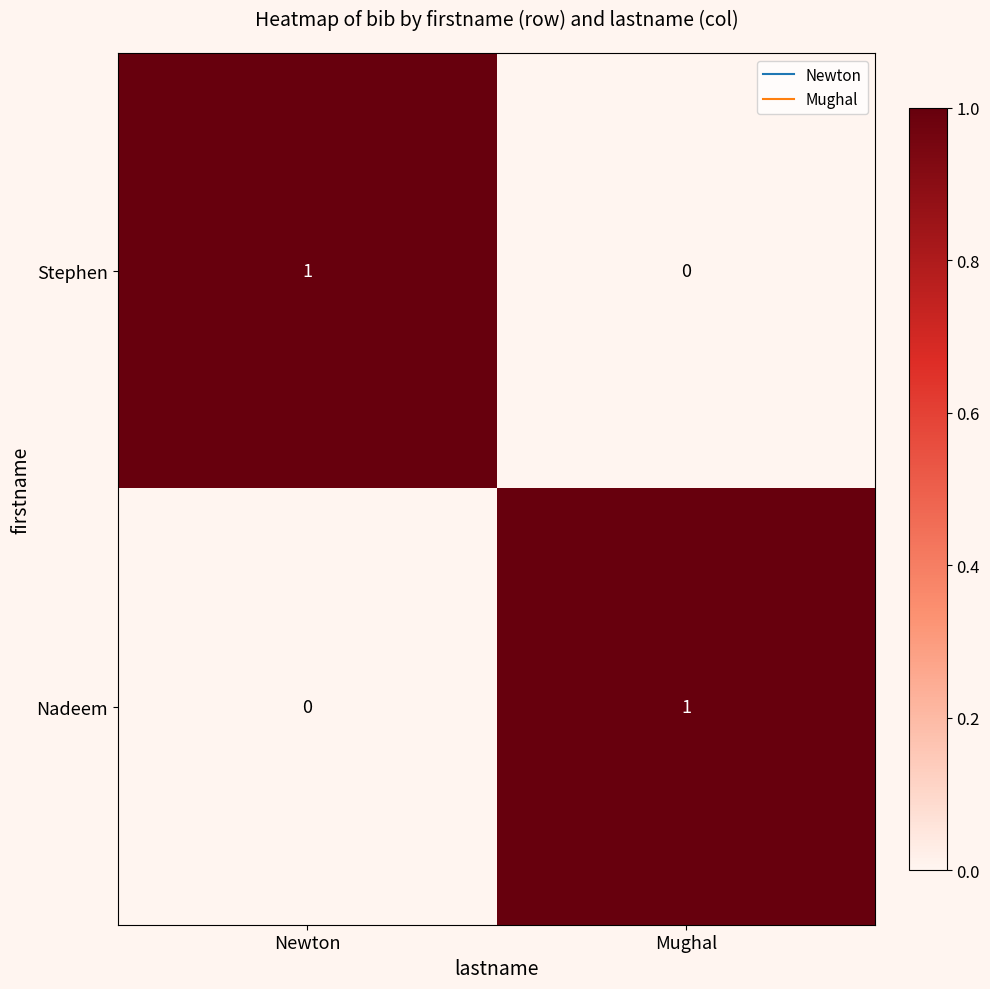

The value of Nadeem at Mughal is 1. True or false?

True